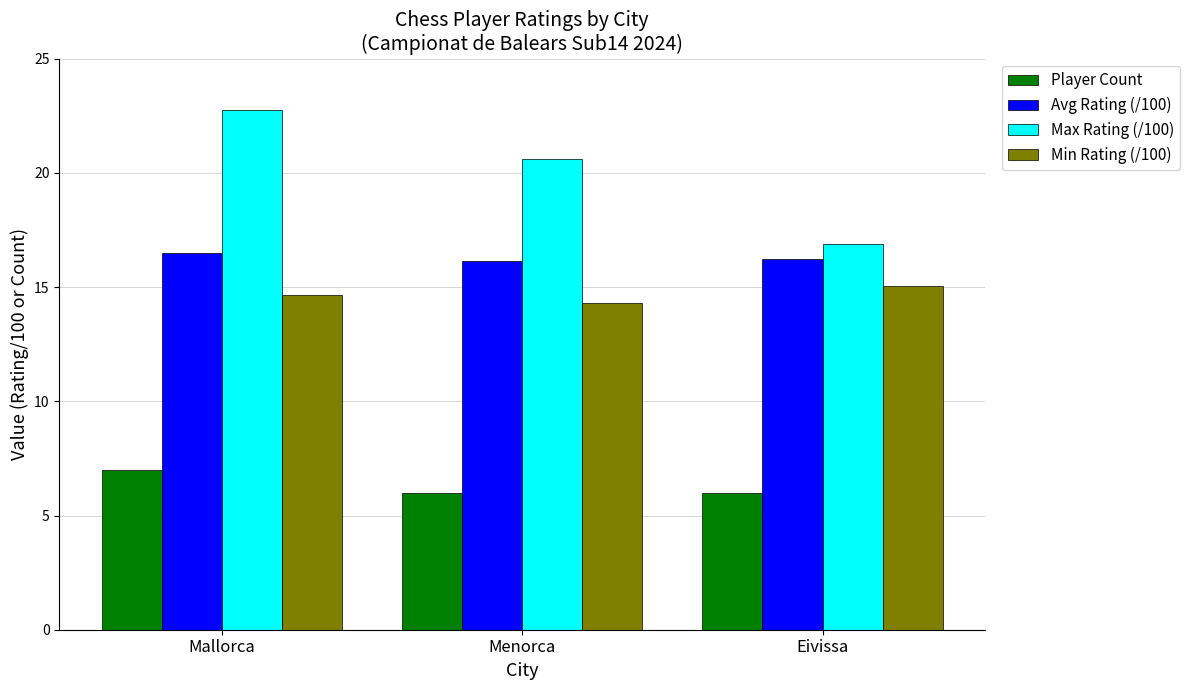

Rank the series at Mallorca from highest to lowest value.

Max Rating (/100), Avg Rating (/100), Min Rating (/100), Player Count